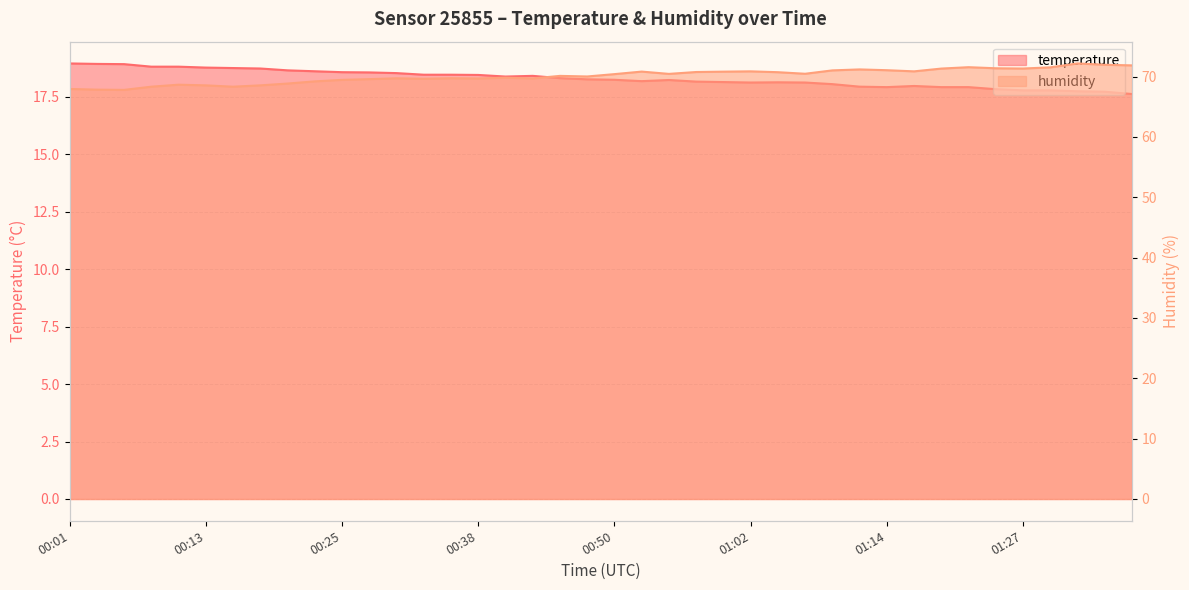

What position from the right is 00:18?

33